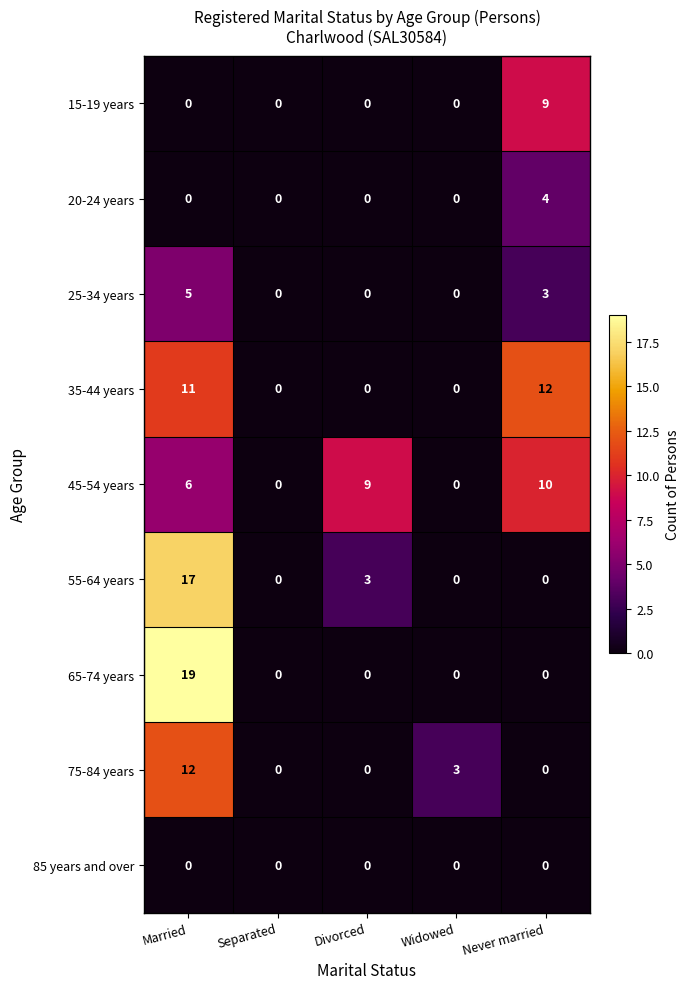

Which series has the largest range (max minus min)?

65-74 years